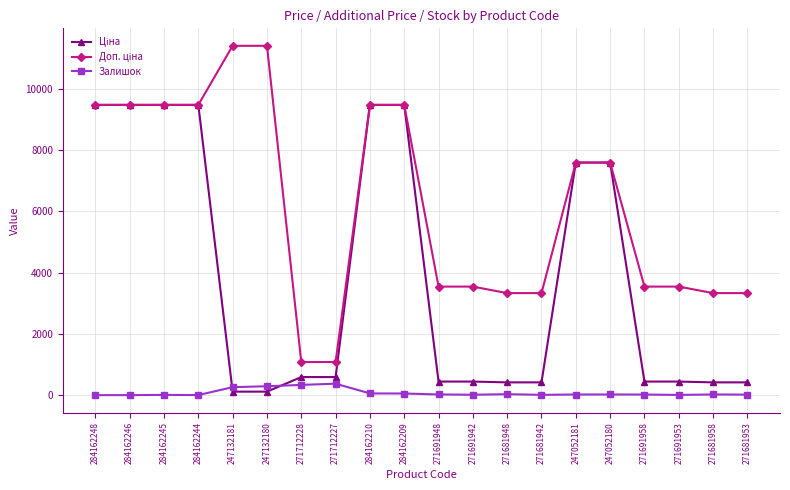

What is the difference between the highest and lowest values at 271712227?

707.7